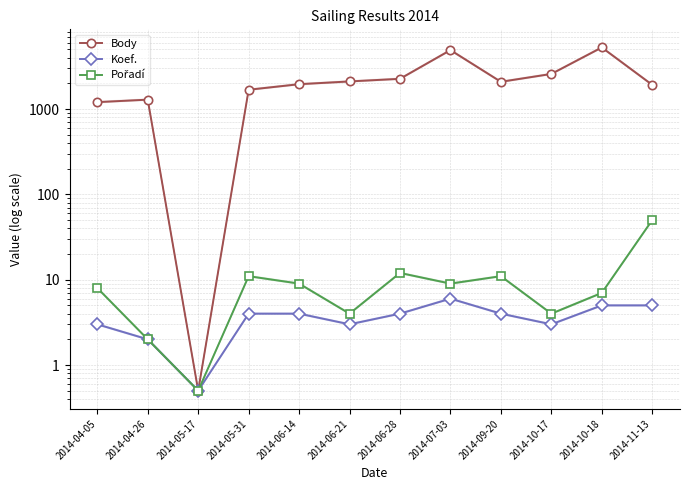

What is the minimum value for Body?

0.5